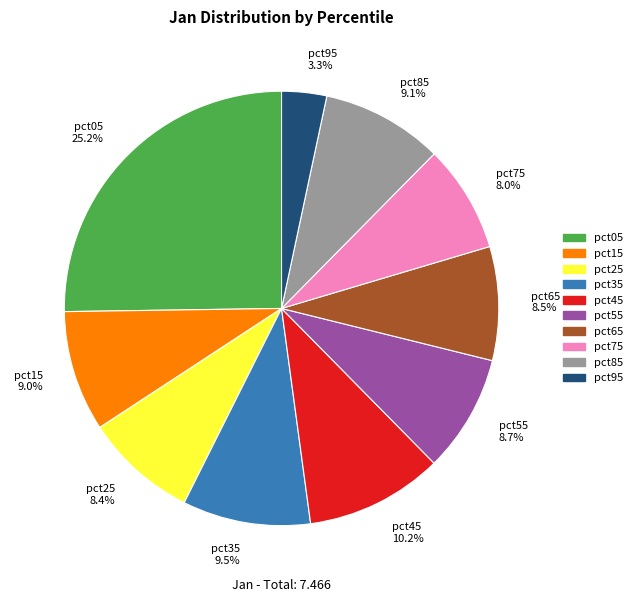

What is the ratio of the value at pct85 to the value at pct05?

0.4